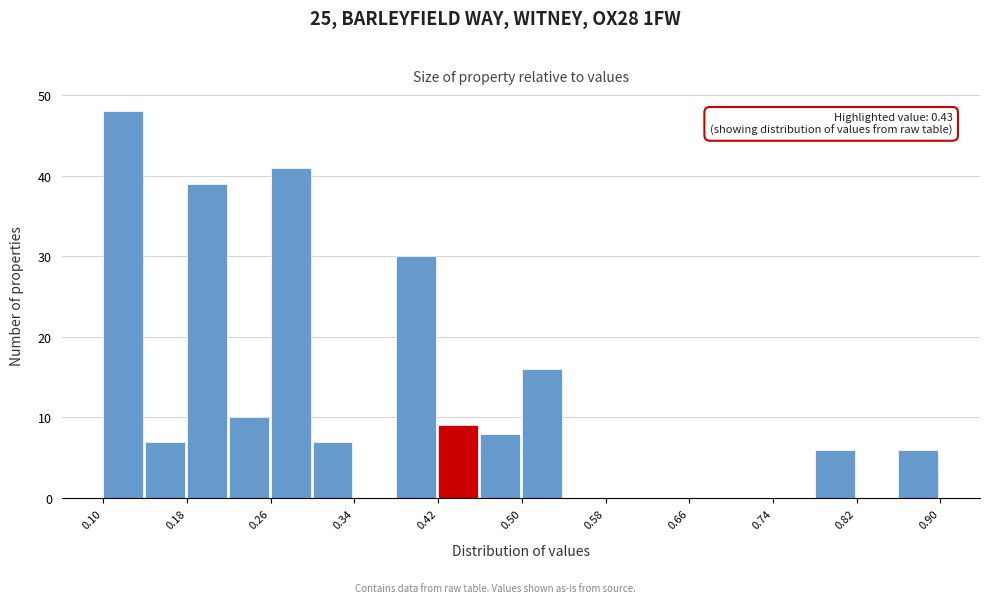

Over which range of the x-axis is the bar tallest?

0.10 to 0.14